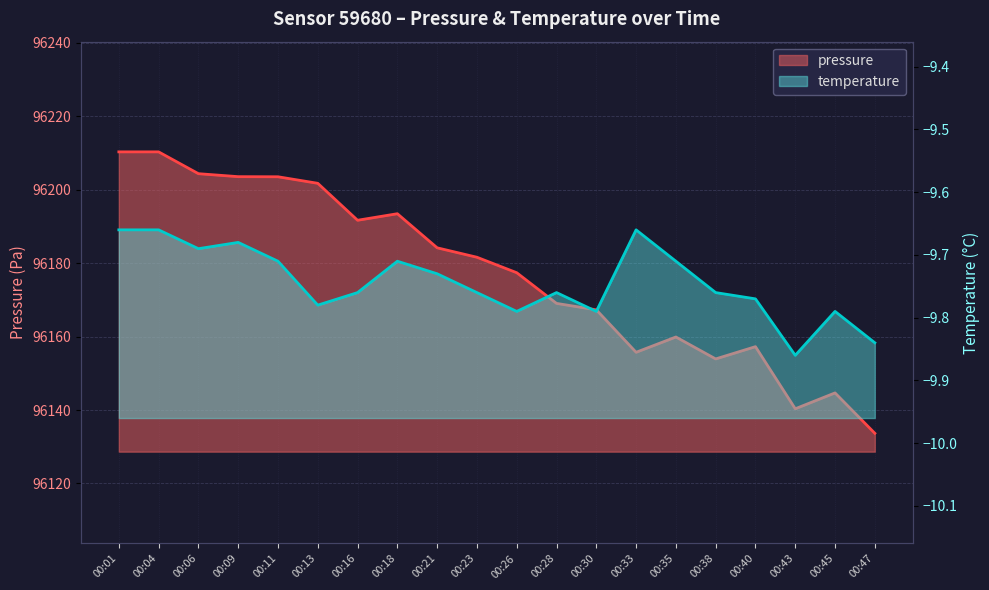

Rank the series by their maximum value, from lowest to highest.

temperature, pressure